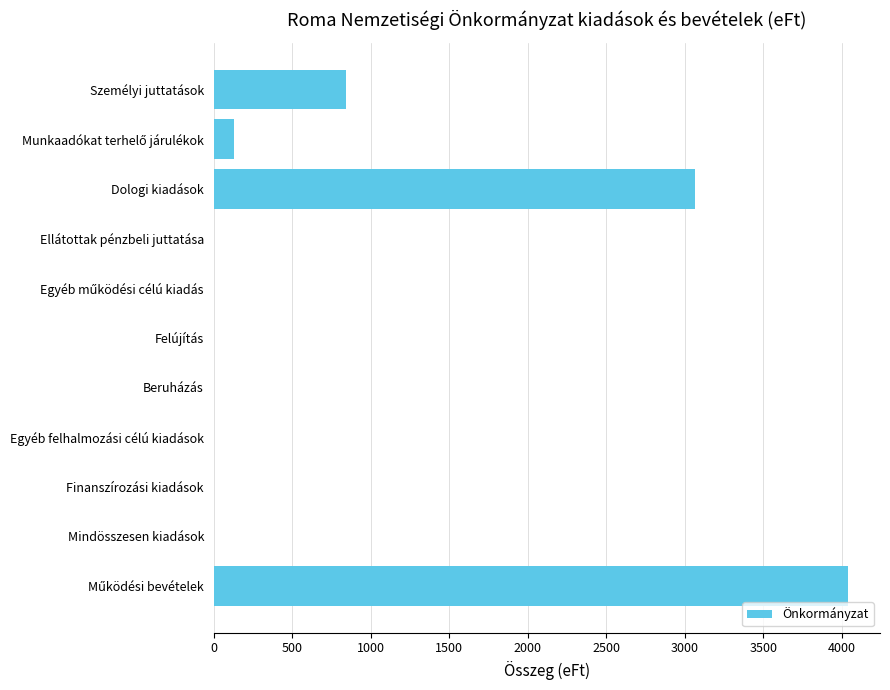

How many categories are shown in the chart?

11